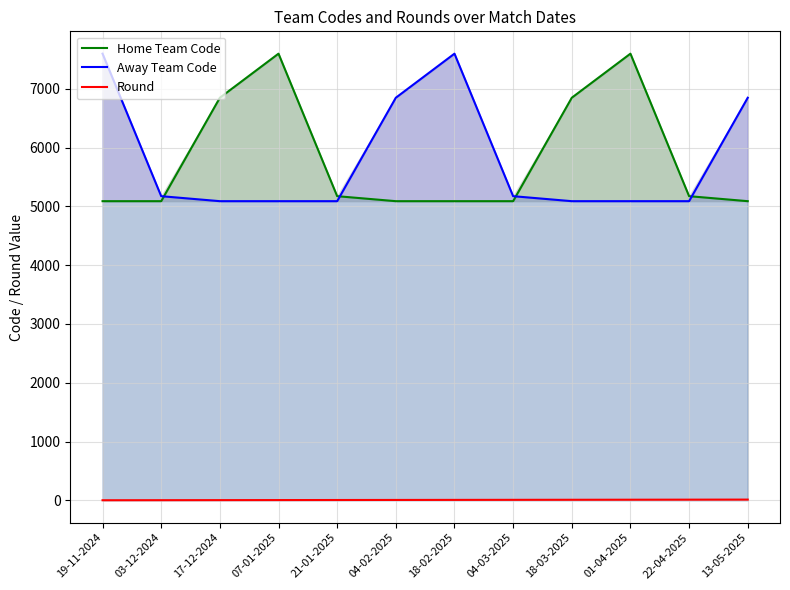

Which series ends up on top after the final intersection of Away Team Code and Home Team Code?

Away Team Code